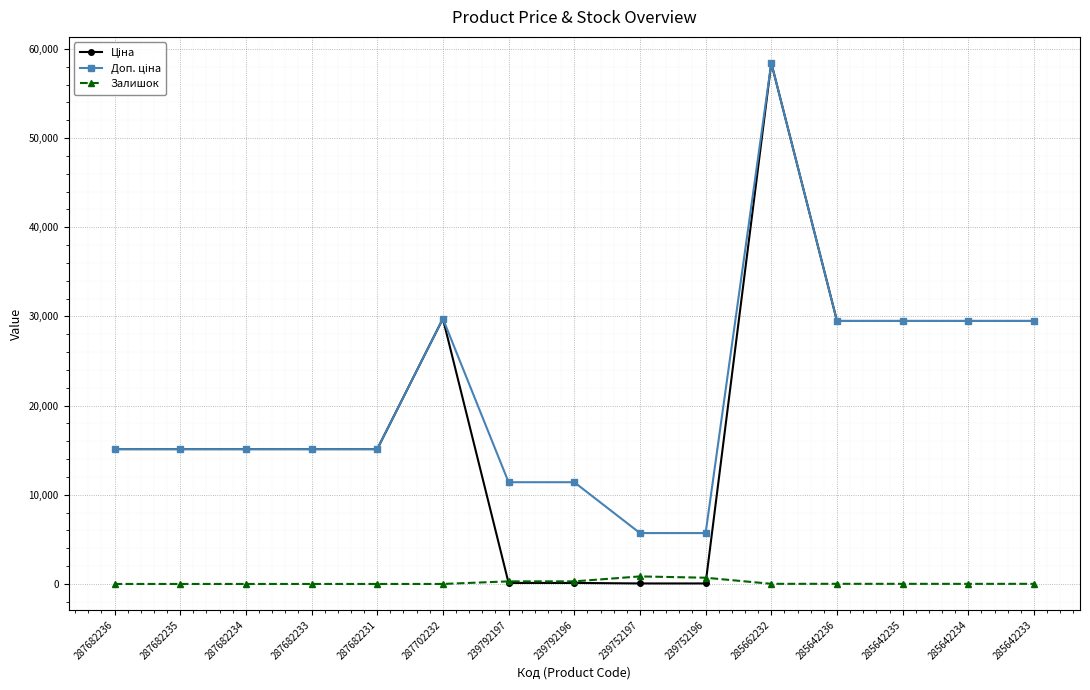

How many lines are shown in the chart?

3